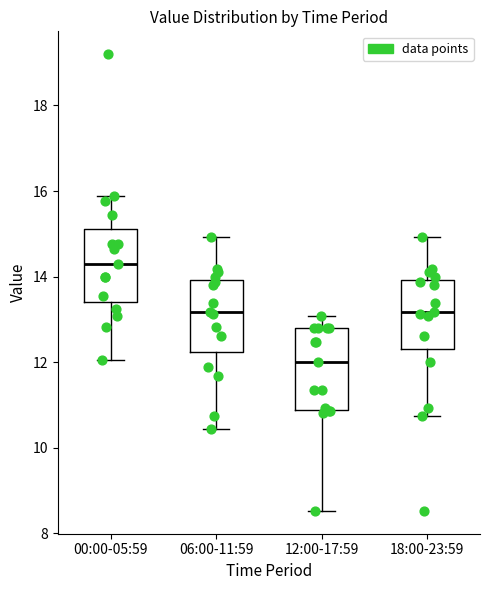

Reading left to right, transcribe this box plot: for each box, give where its median line is, the range the box spans, and where its two whiskers end, as read against the y-axis. The values are not printed on the chart, so give them approximately, as read against the axis.

00:00-05:59: median 14.4, box 13.4 to 15.2, whiskers 12.0 to 15.8
06:00-11:59: median 13.2, box 12.2 to 14.0, whiskers 10.4 to 15.0
12:00-17:59: median 12.0, box 10.8 to 12.8, whiskers 8.6 to 13.0
18:00-23:59: median 13.2, box 12.4 to 14.0, whiskers 10.8 to 15.0